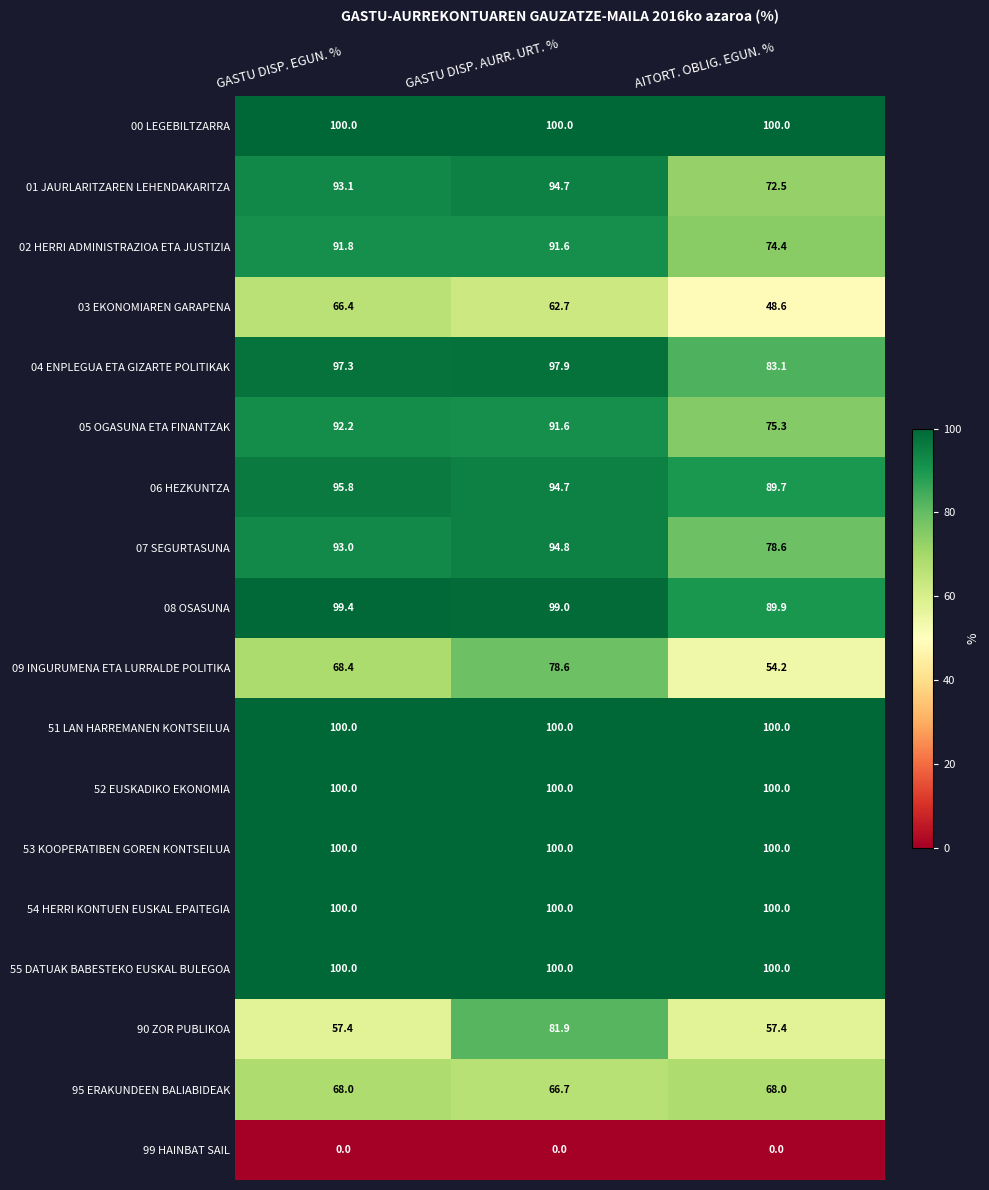

The value of 51 LAN HARREMANEN KONTSEILUA at AITORT. OBLIG. EGUN. % is 100.0. True or false?

True